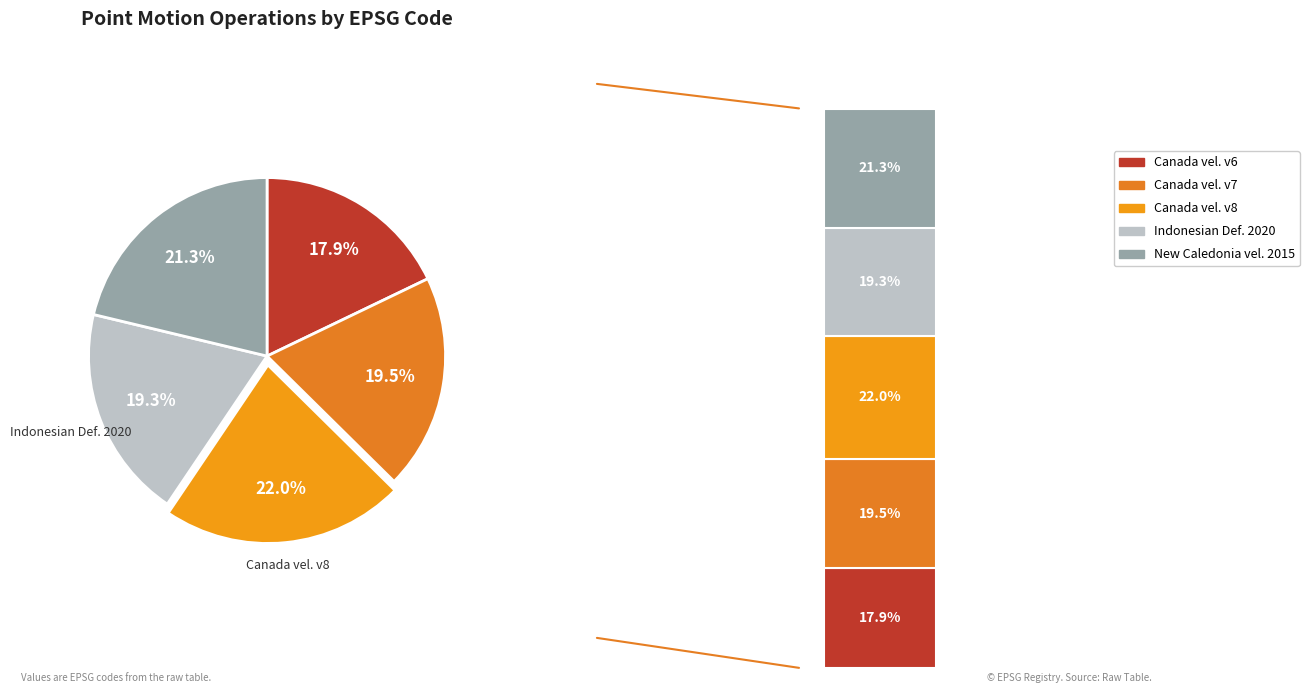

Between Indonesian Deformation Model 2020 and New Caledonia velocity model 2015, which is larger?

New Caledonia velocity model 2015